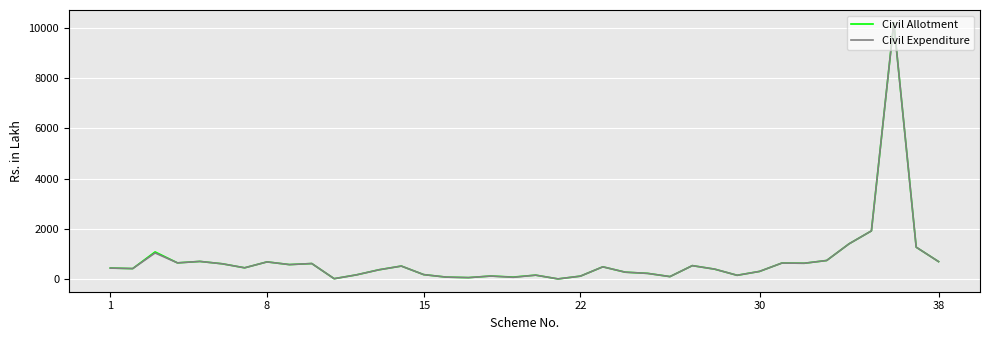

What is the highest value of the Civil Expenditure series?

10199.7